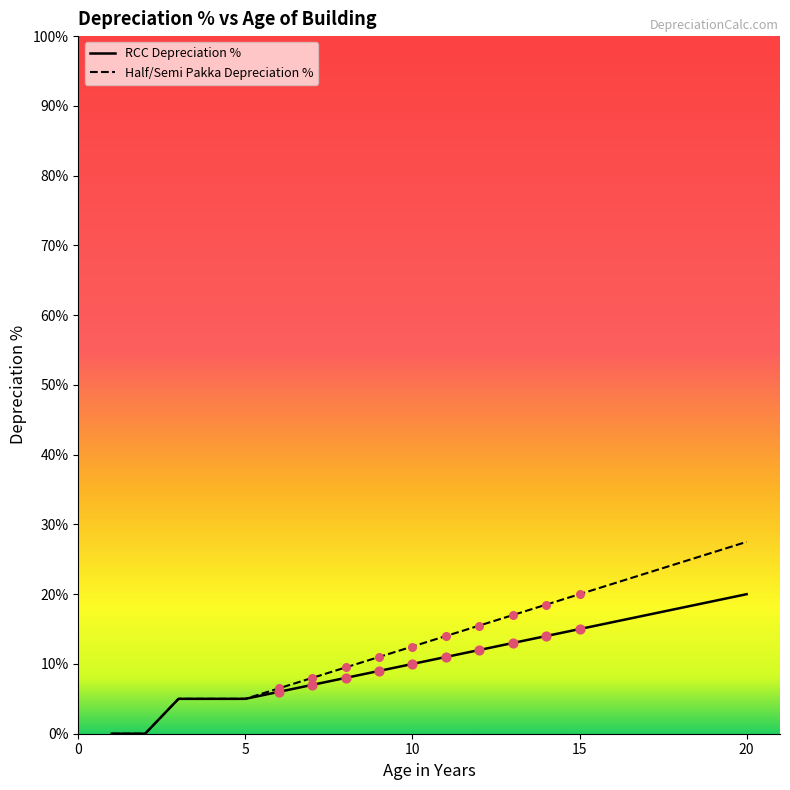

Which series has the largest range (max minus min)?

Half/Semi Pakka Depreciation %